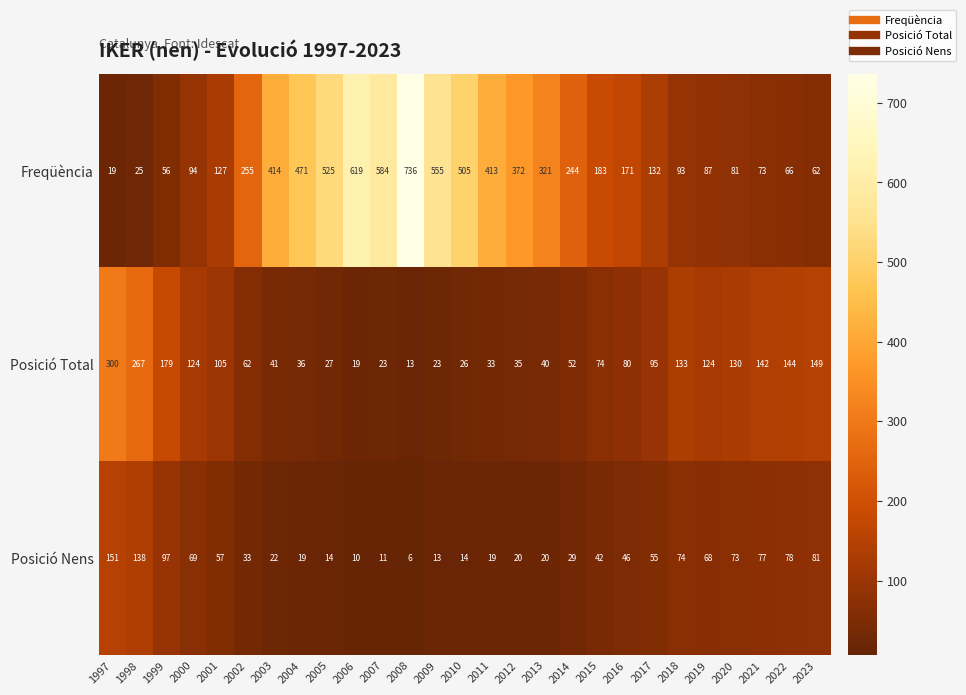

At 1997, list the series in order from largest to smallest.

Posició Total, Posició Nens, Freqüència